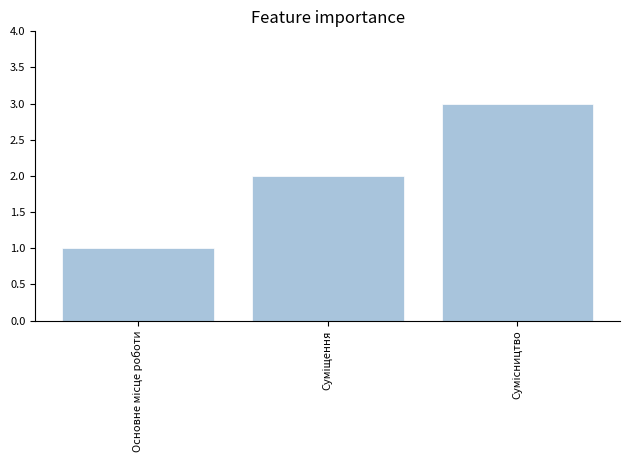

What is the difference between the maximum and minimum values?

2